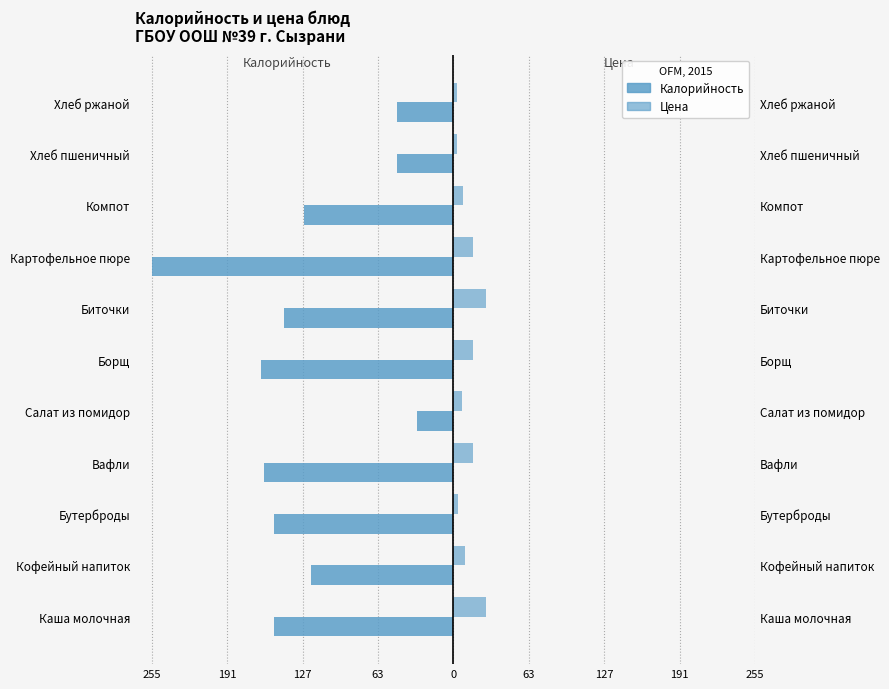

What is the minimum value shown in the chart?

-255.0